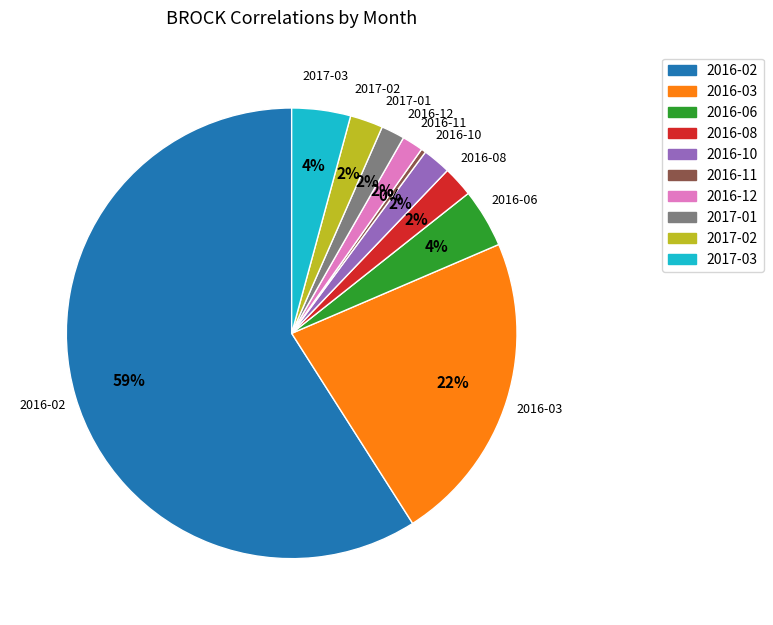

True or false: 2016-02 accounts for 49% of the total.

False